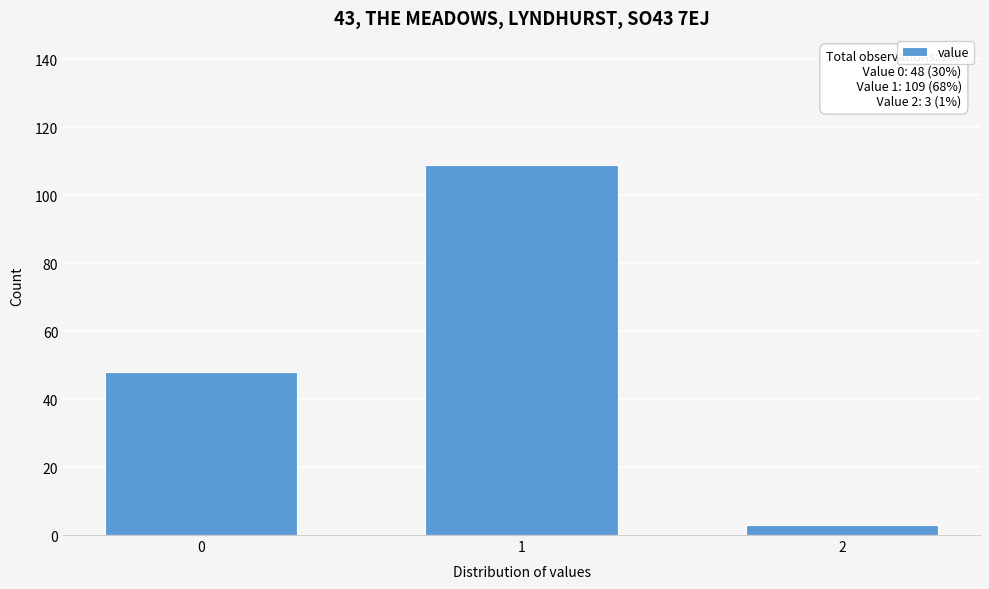

Reading left to right, list all the values displayed in this chart.

0=48	1=109	2=3